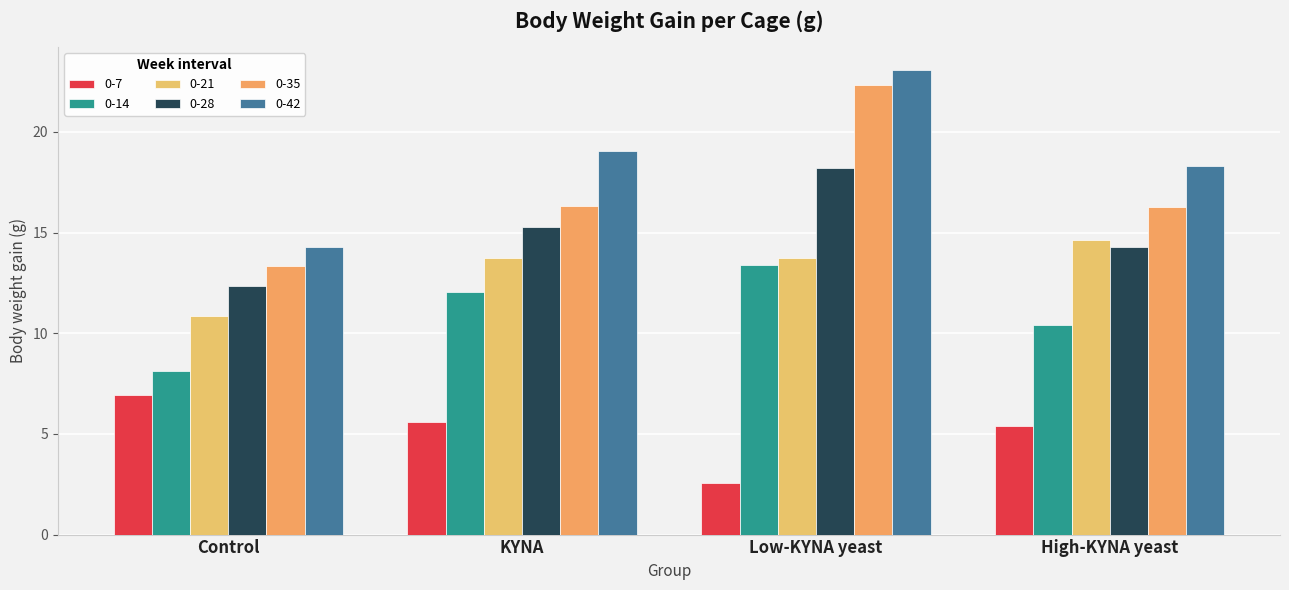

Reading left to right, what are all the values shown in this chart?

0-7: 6.9	5.6	2.5	5.4
0-14: 8.1	12.0	13.4	10.4
0-21: 10.8	13.7	13.8	14.6
0-28: 12.3	15.3	18.2	14.3
0-35: 13.3	16.3	22.3	16.3
0-42: 14.3	19.0	23.1	18.3